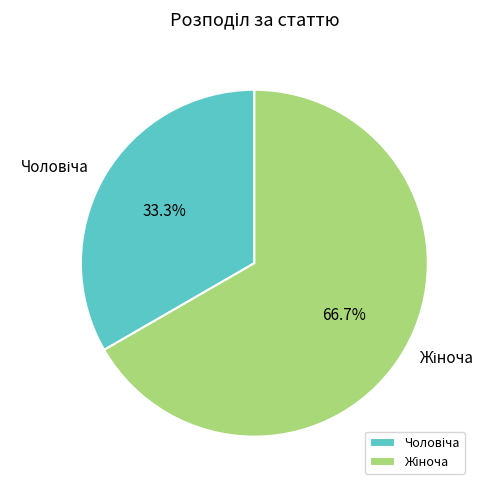

Is there any slice that represents more than half of the pie?

Yes